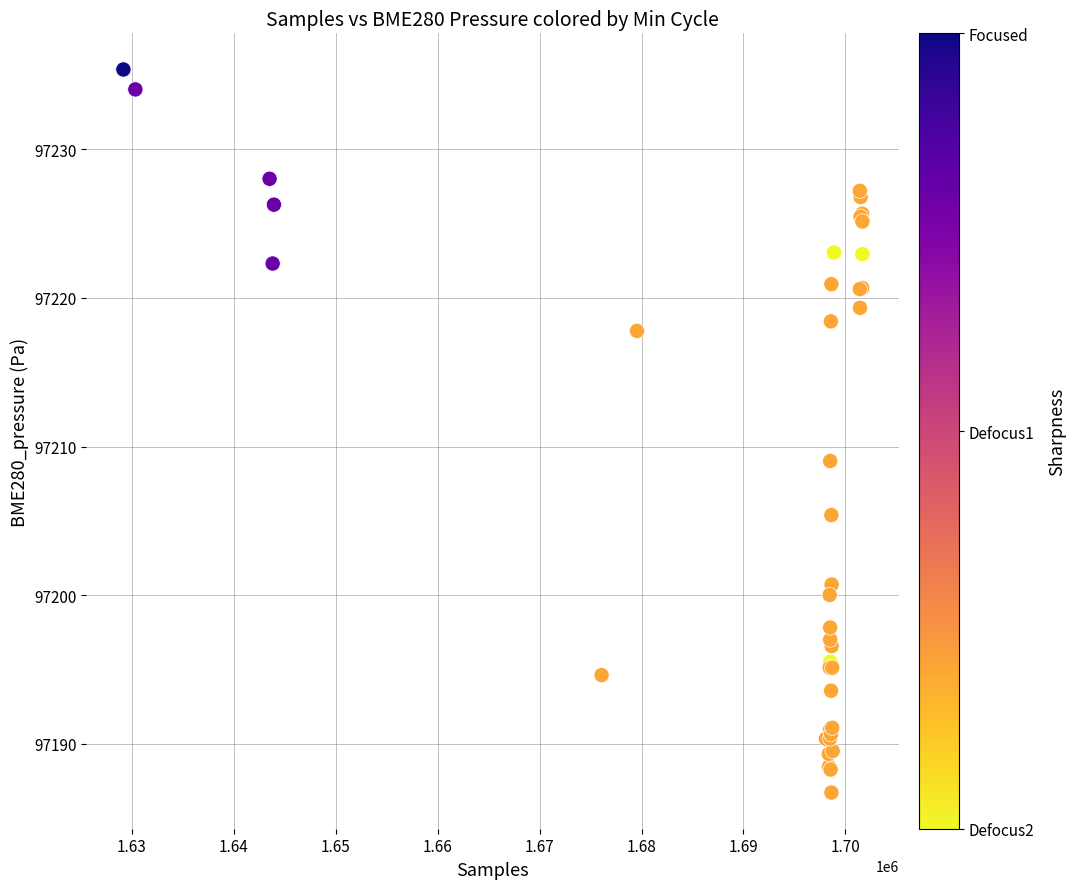

What Y value in the scatter plot is closest to 97211?

97209.0